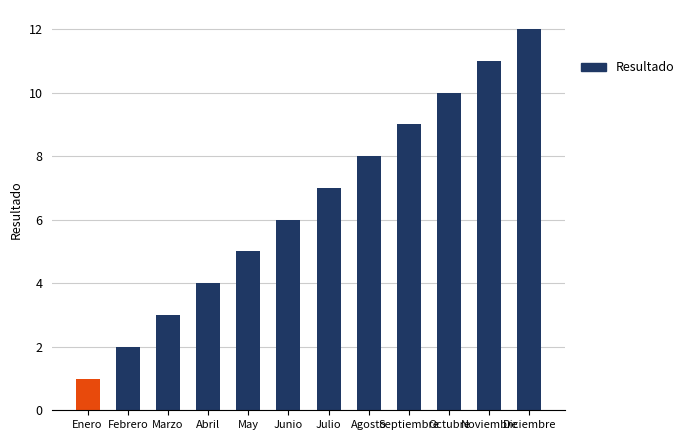

Does the chart contain any negative values?

No